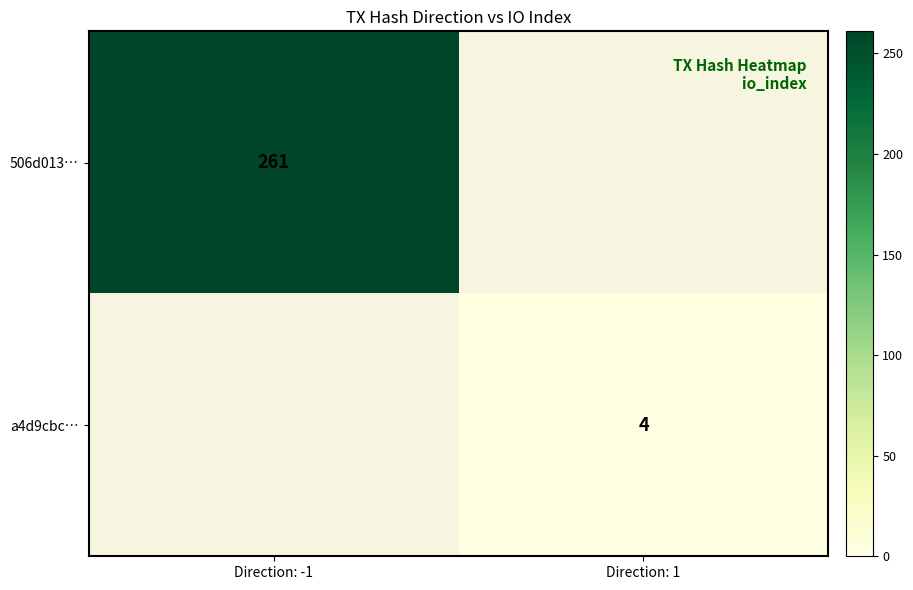

The value of a4d9cbc… at Direction: 1 is 4. True or false?

True